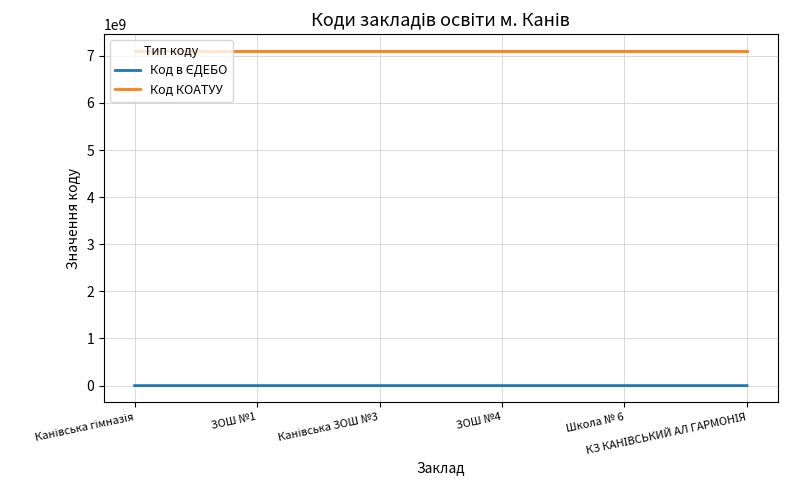

Which series has the largest total across all categories?

Код КОАТУУ